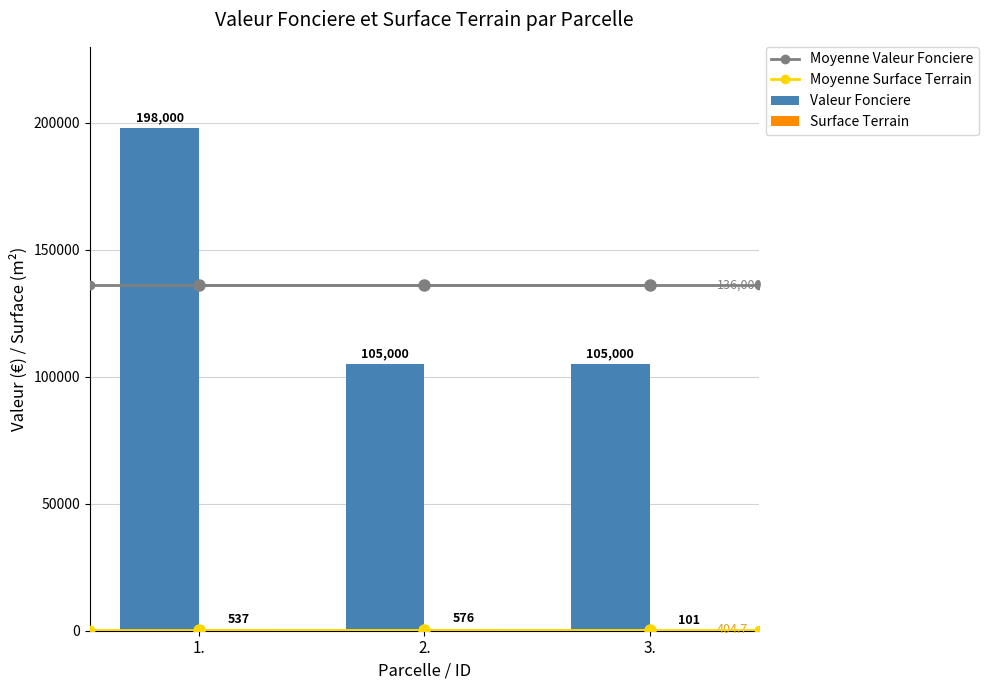

At which category is the sum across all series the highest?

1.